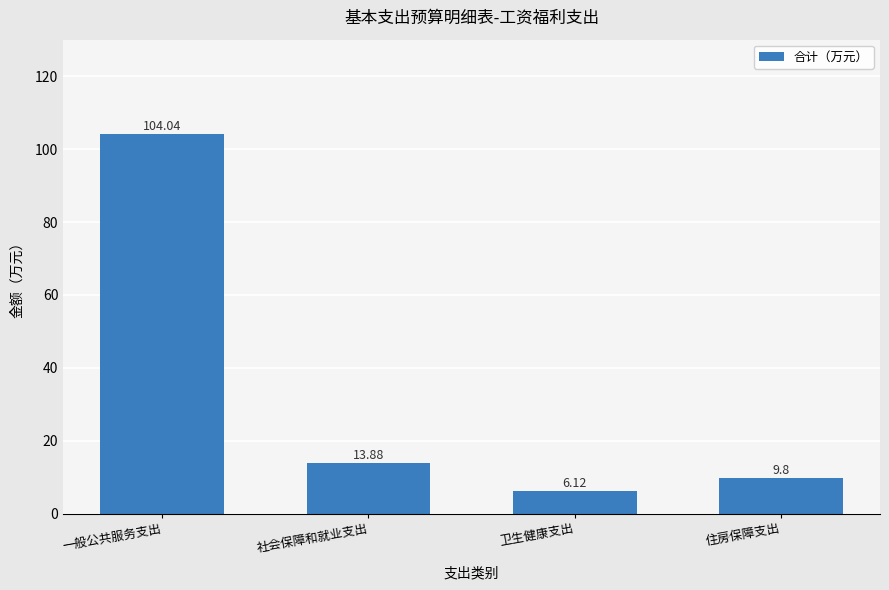

At which label is the value closest to 55?

社会保障和就业支出